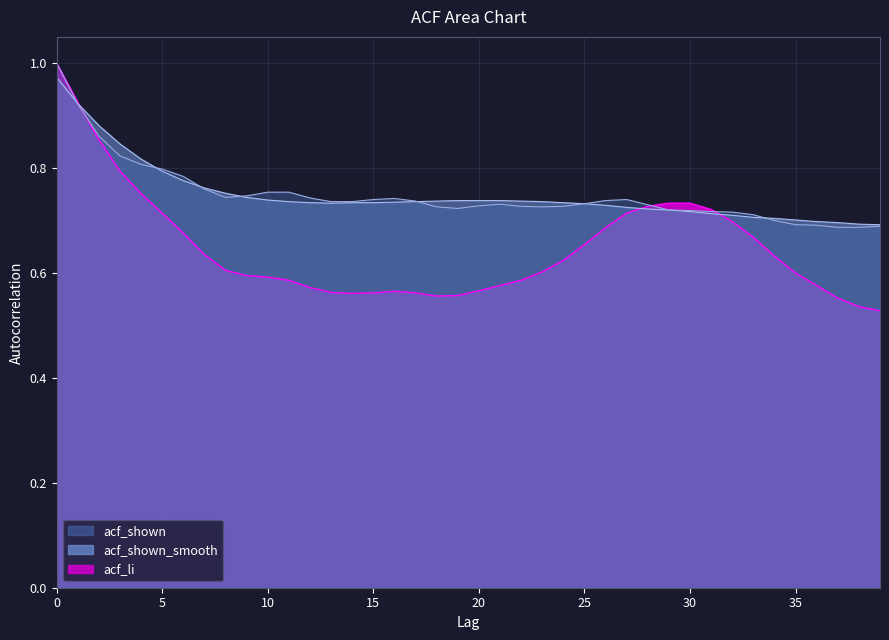

How many interior local valleys does the acf_shown_smooth series have?

1